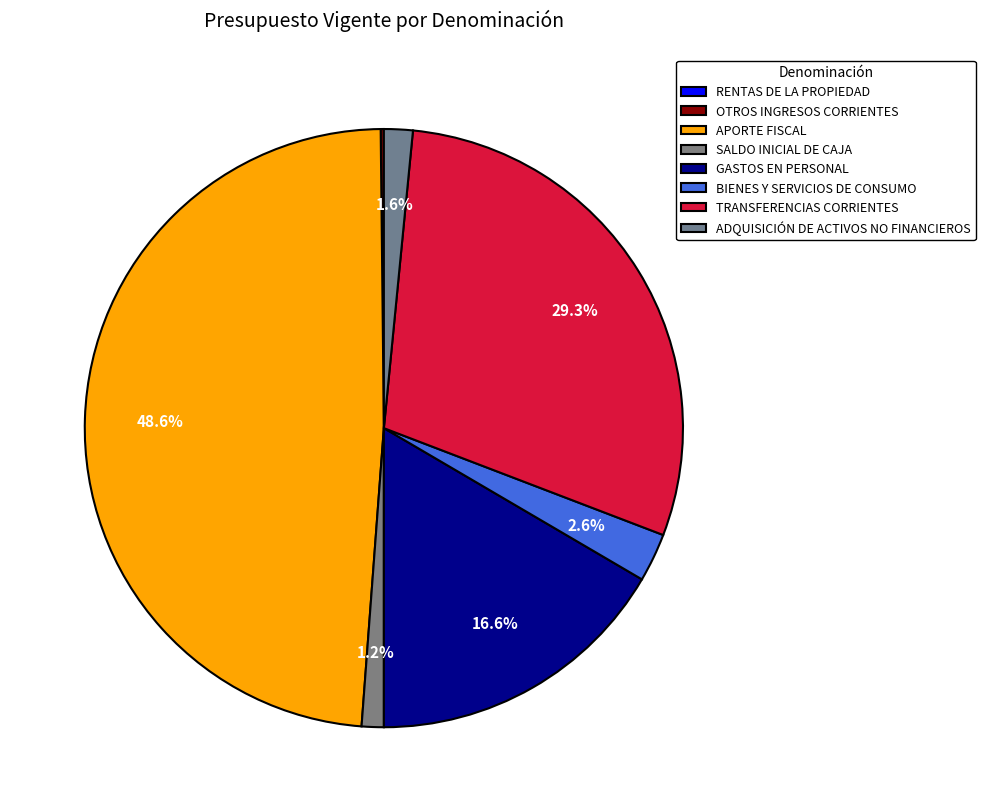

How many slices are in this pie chart?

8